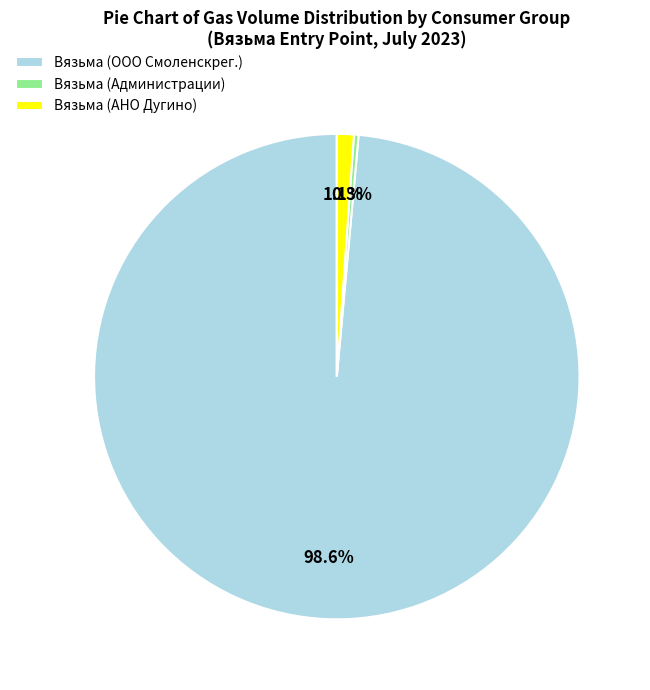

What percentage do Вязьма (АНО Дугино) and Вязьма (ООО Смоленскрег.) together represent?

99.7%